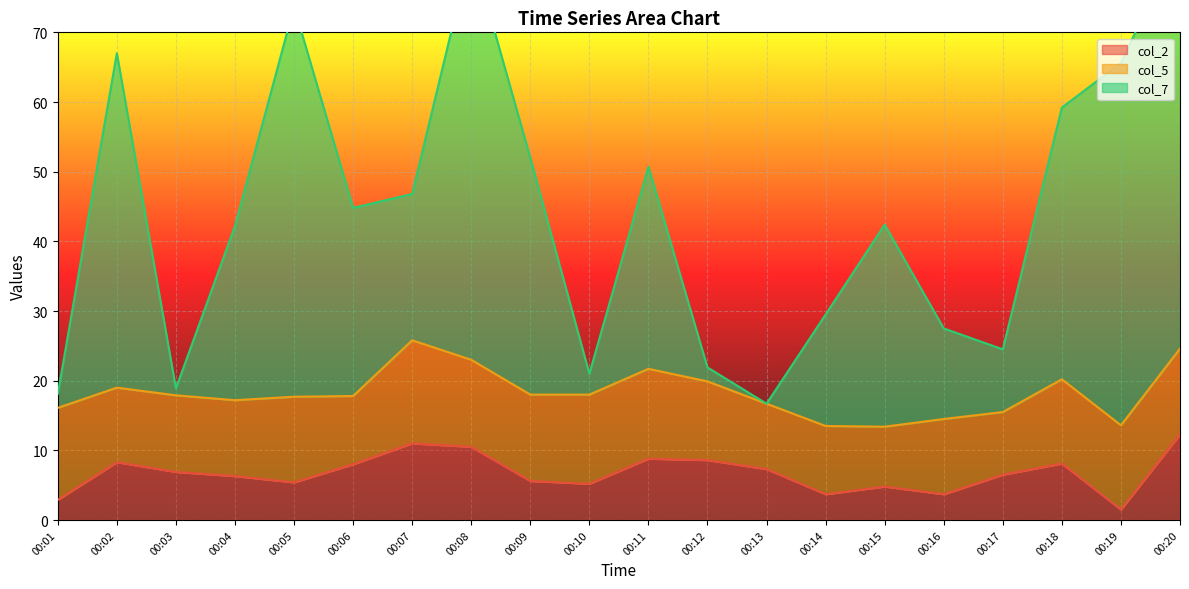

Is it true that col_2 equals 6.5 at 00:17?

True